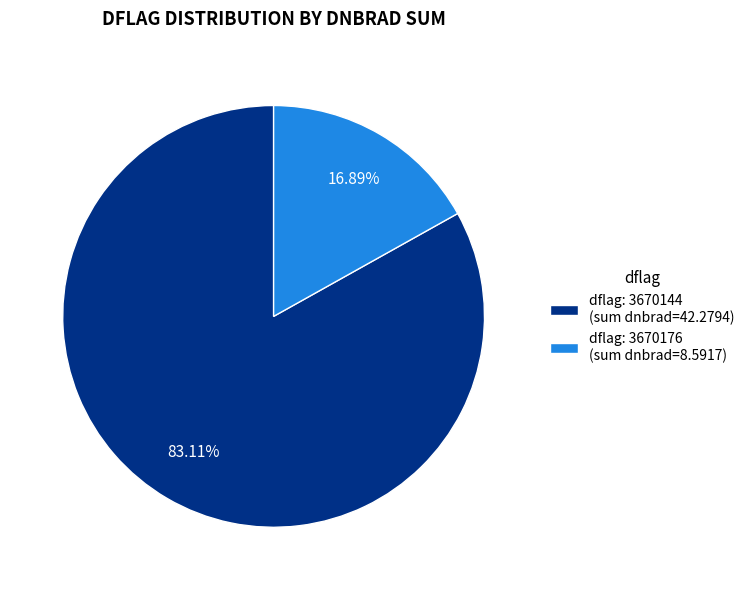

Rank the categories by value from highest to lowest.

dflag: 3670144 (sum dnbrad=42.2794), dflag: 3670176 (sum dnbrad=8.5917)